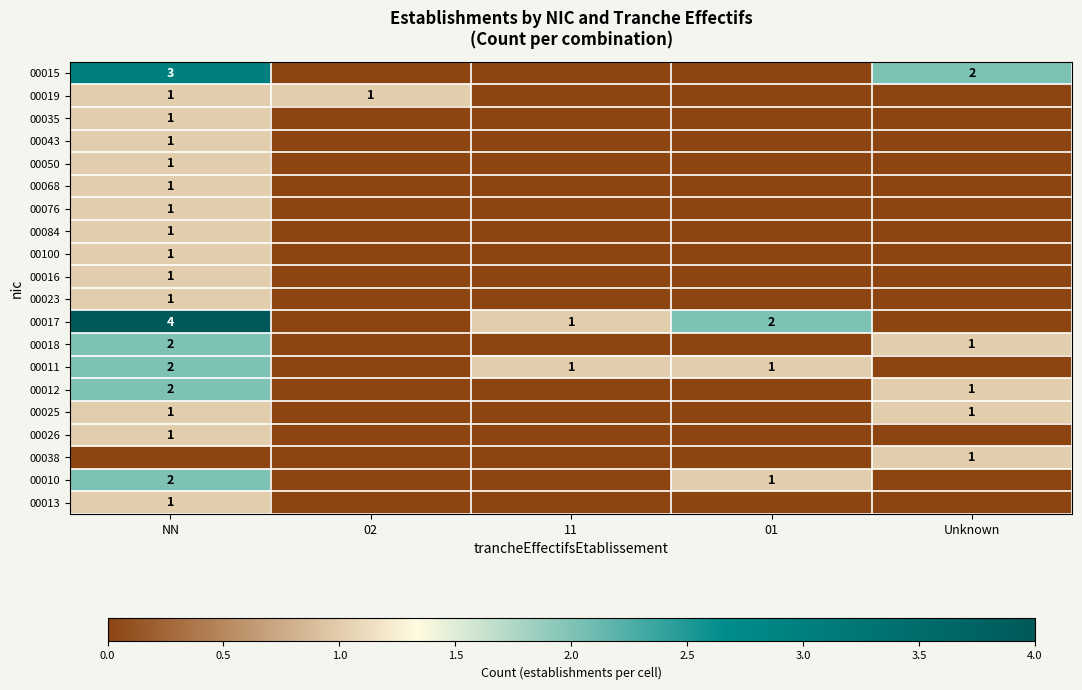

Is it true that 00043 equals 1 at NN?

True